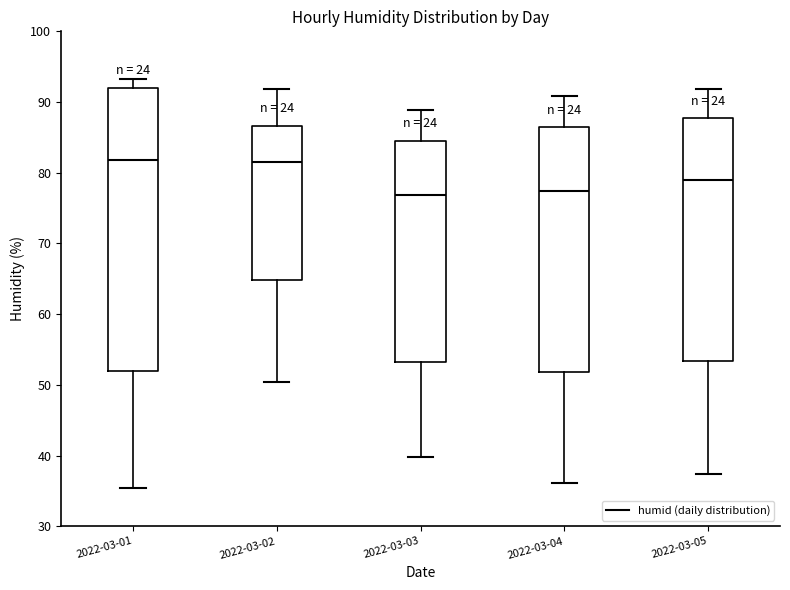

Reading left to right, read every box against the y-axis: the position of its median line, the range the box covers, and the ends of its whiskers. The values are not printed on the chart, so give them approximately, as read against the axis.

2022-03-01: median 82, box 52 to 92, whiskers 35 to 93
2022-03-02: median 81, box 65 to 87, whiskers 50 to 92
2022-03-03: median 77, box 53 to 85, whiskers 40 to 89
2022-03-04: median 77, box 52 to 86, whiskers 36 to 91
2022-03-05: median 79, box 53 to 88, whiskers 37 to 92